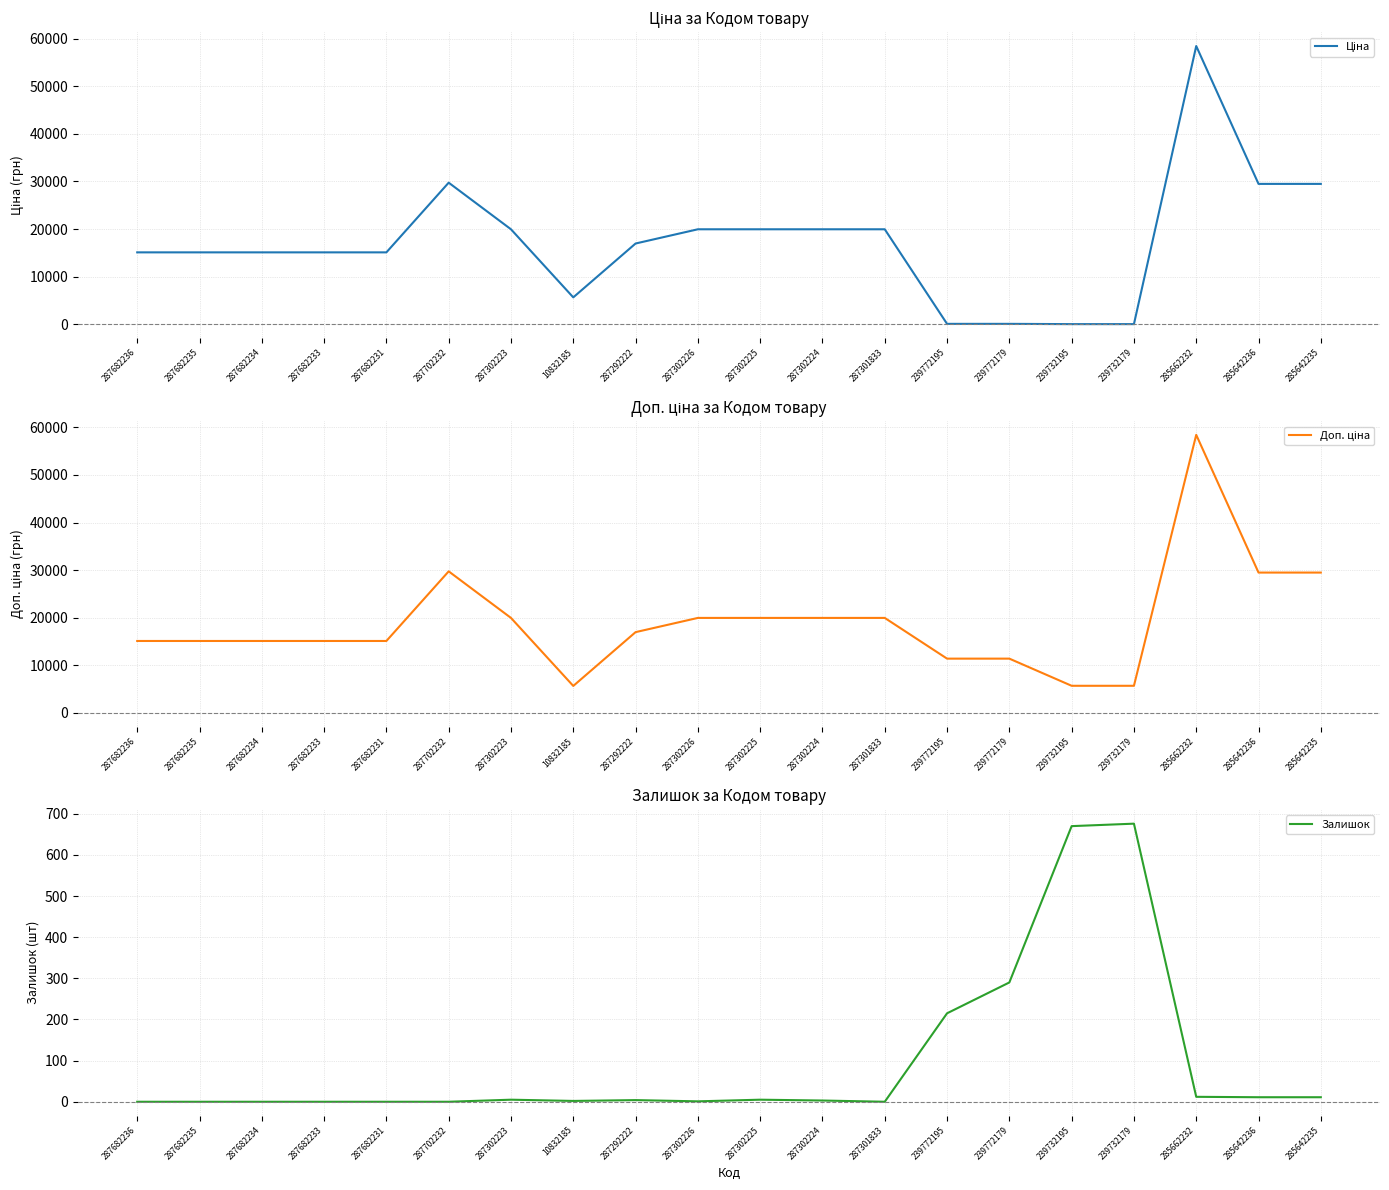

What is the average value of the Ціна series?

17278.5